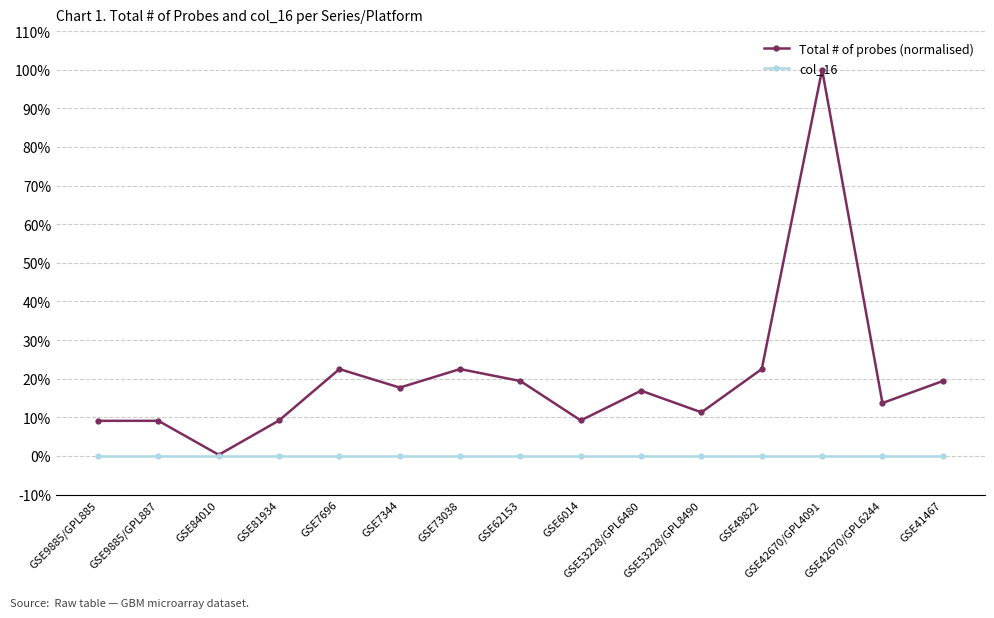

Is this an area chart (filled region under the line)?

No